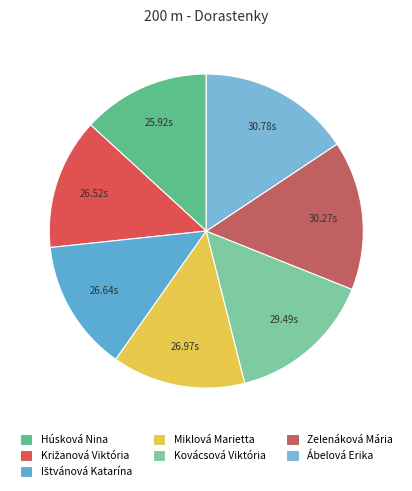

How many segments does this pie chart have?

7